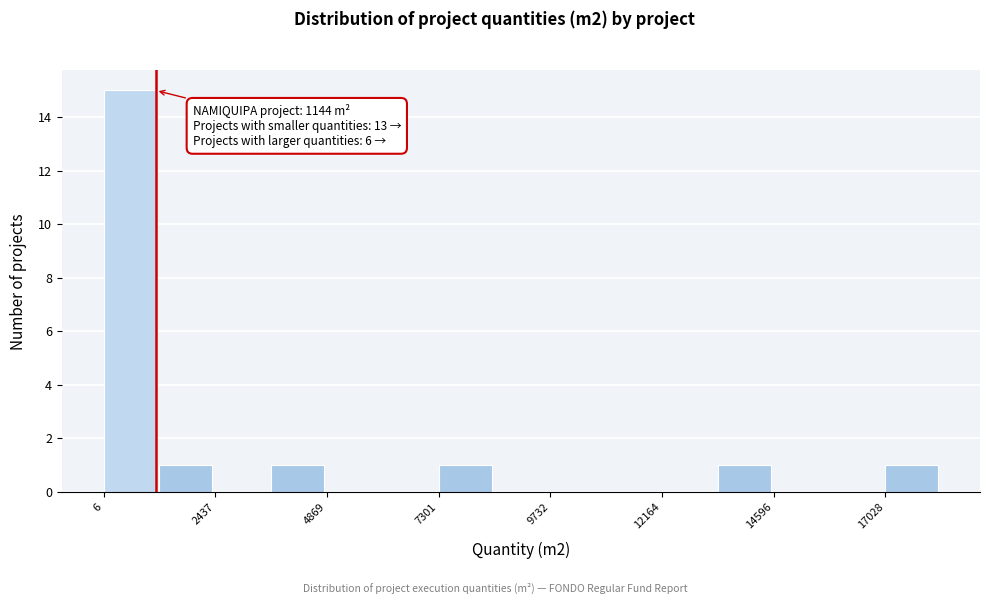

Read against the x-axis, roughly where is the centre of the tallest bar?

500